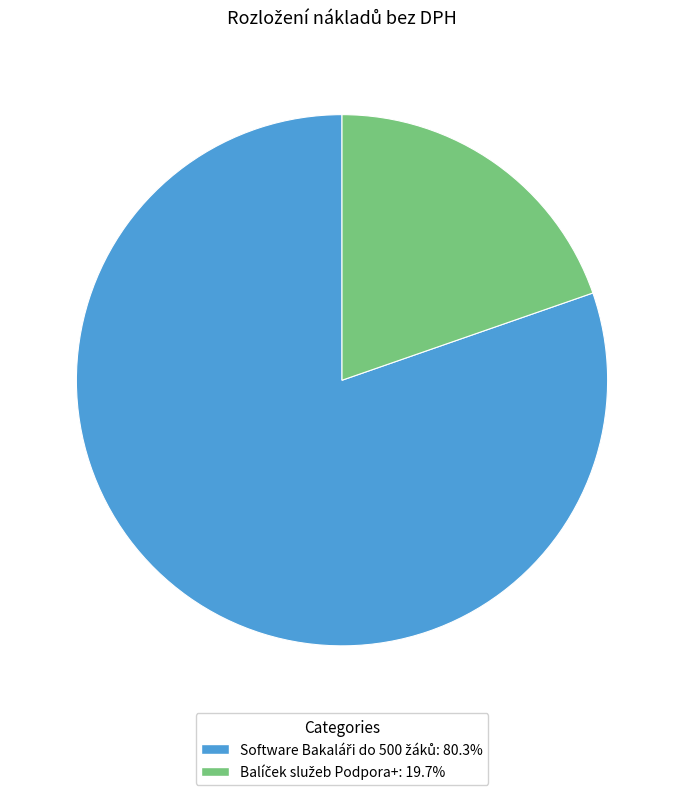

Is there a majority slice in this chart?

Yes